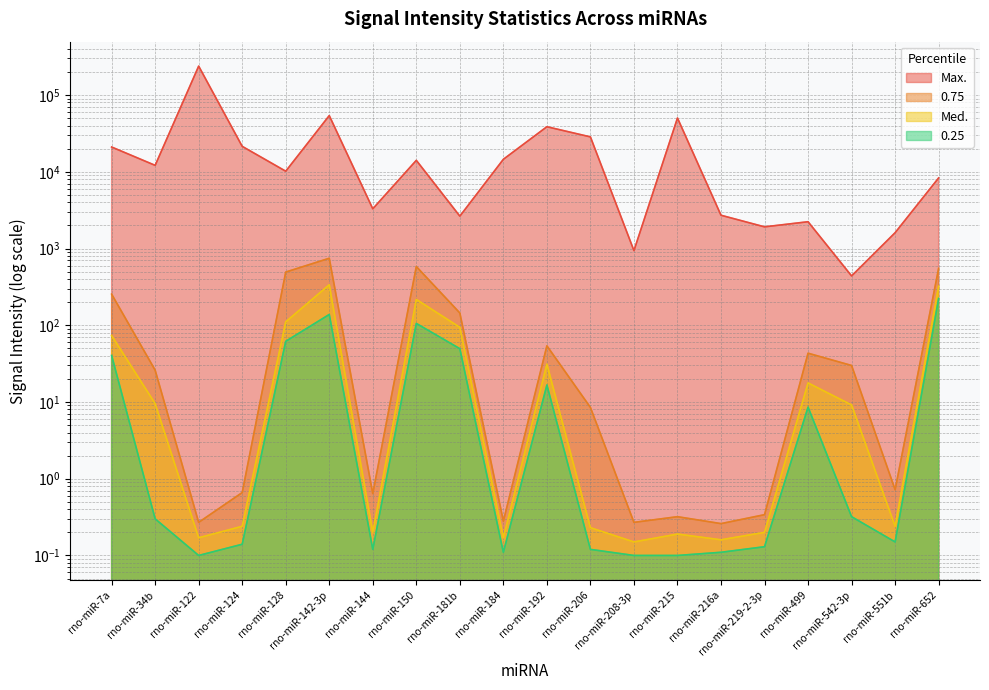

What is the difference between the maximum and minimum values in the 0.75 series?

746.0